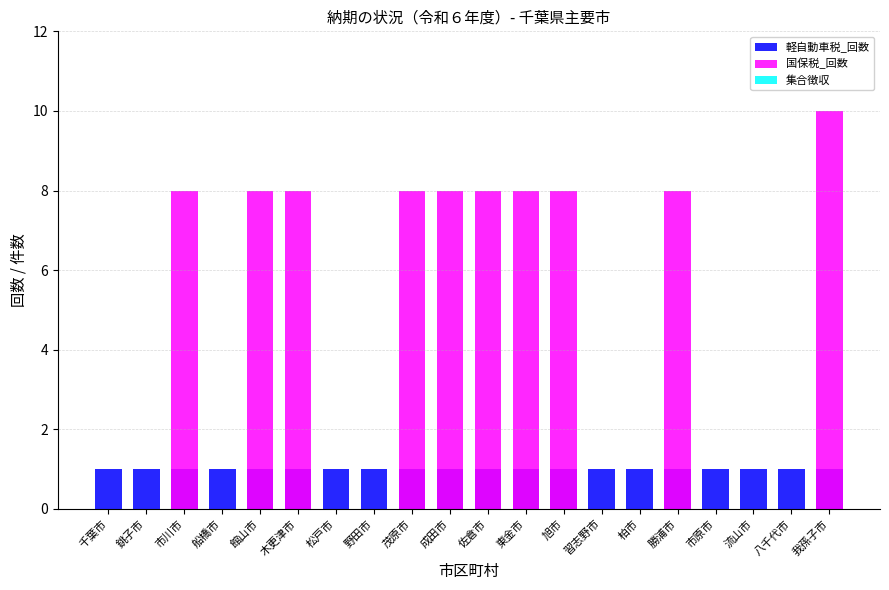

What is the average value of the 軽自動車税_回数 series?

1